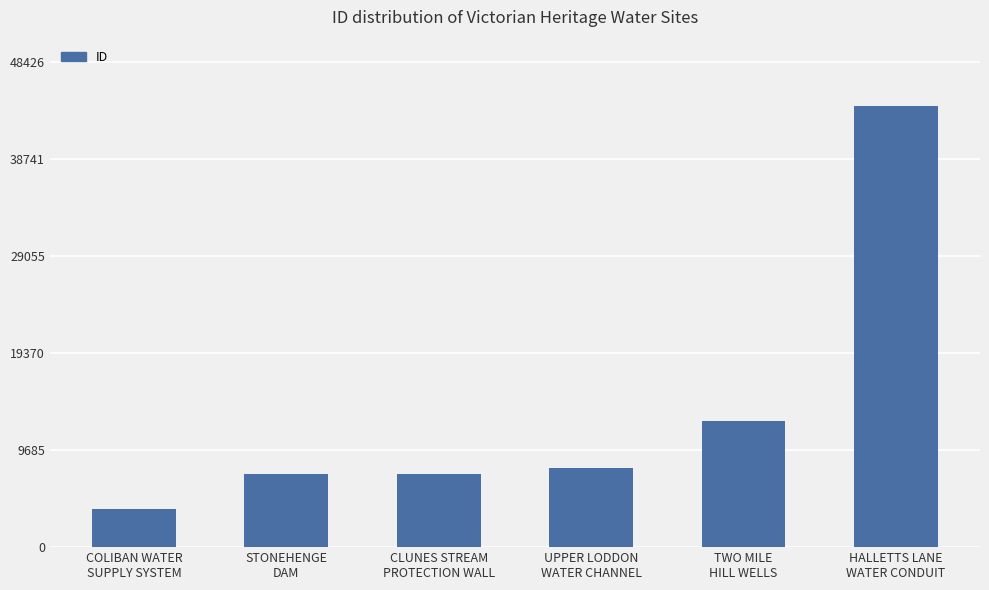

Which has a higher value, TWO MILE
HILL WELLS or UPPER LODDON
WATER CHANNEL?

TWO MILE
HILL WELLS